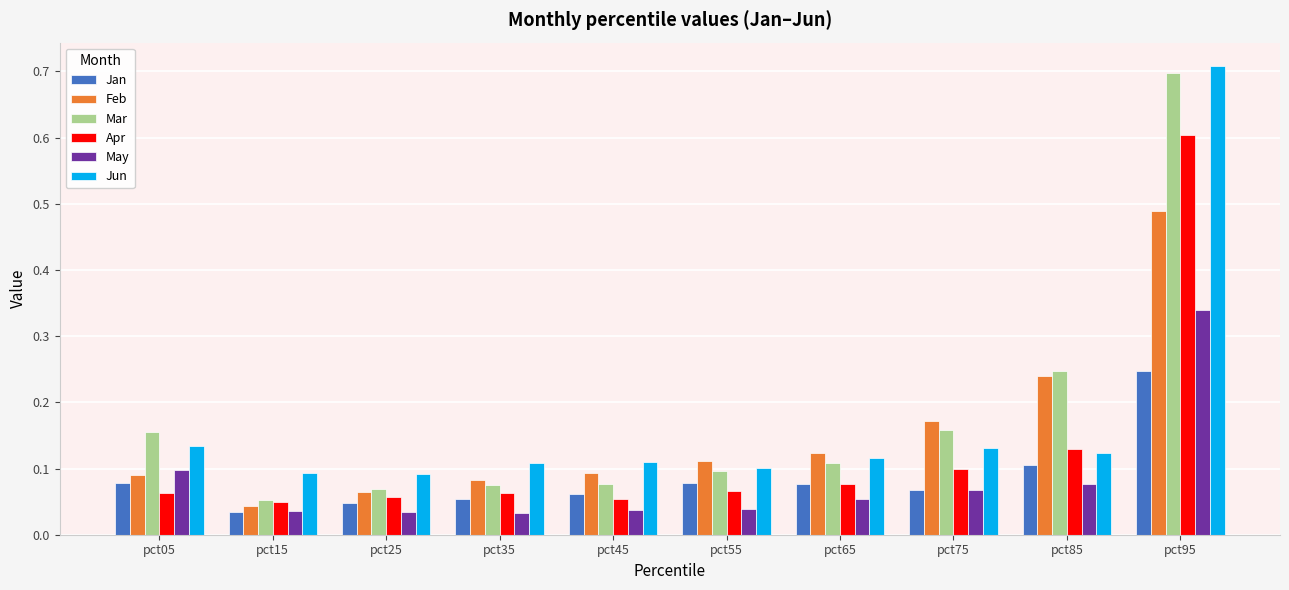

At which category is the sum across all series the highest?

pct95